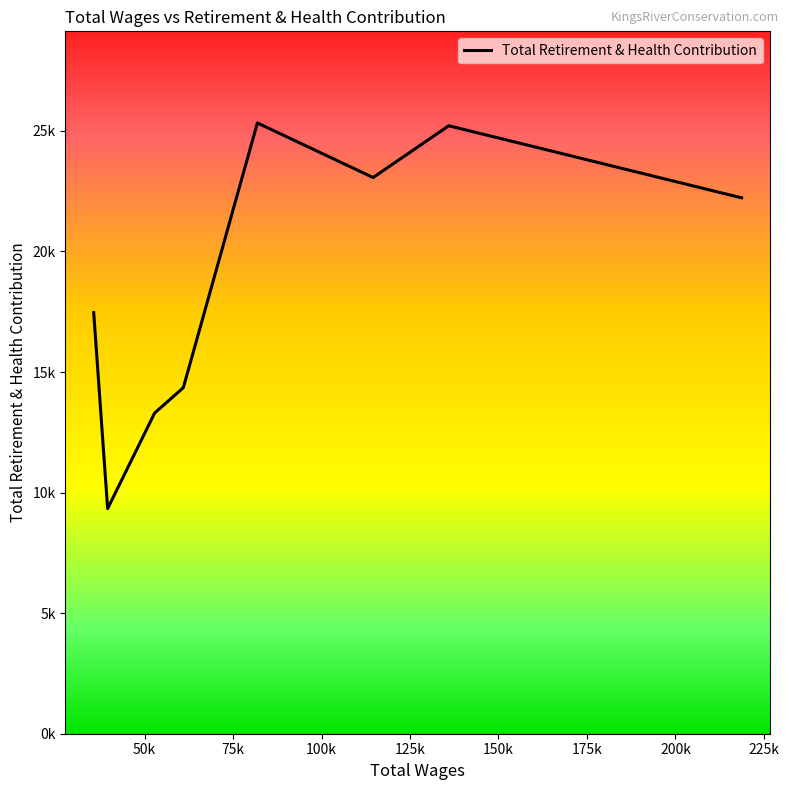

Is this an area chart (filled region under the line)?

No